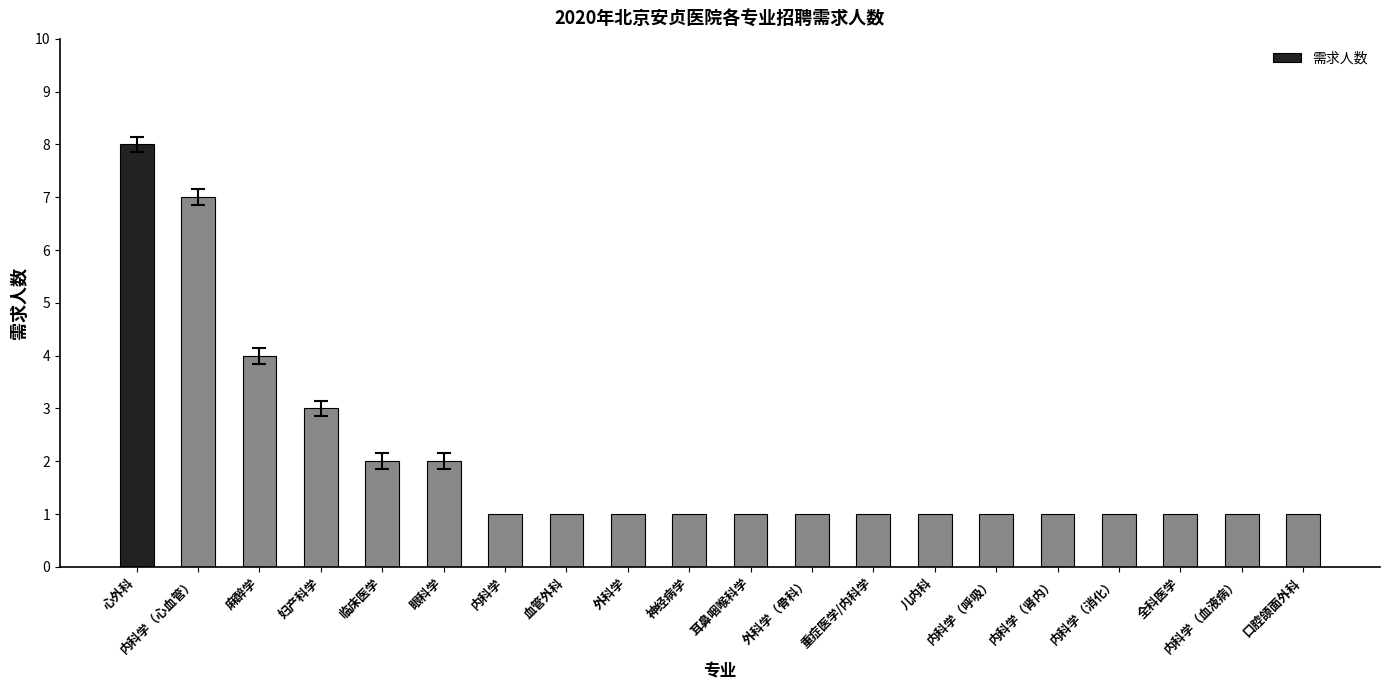

True or false: the data shows 0 at 儿内科.

False